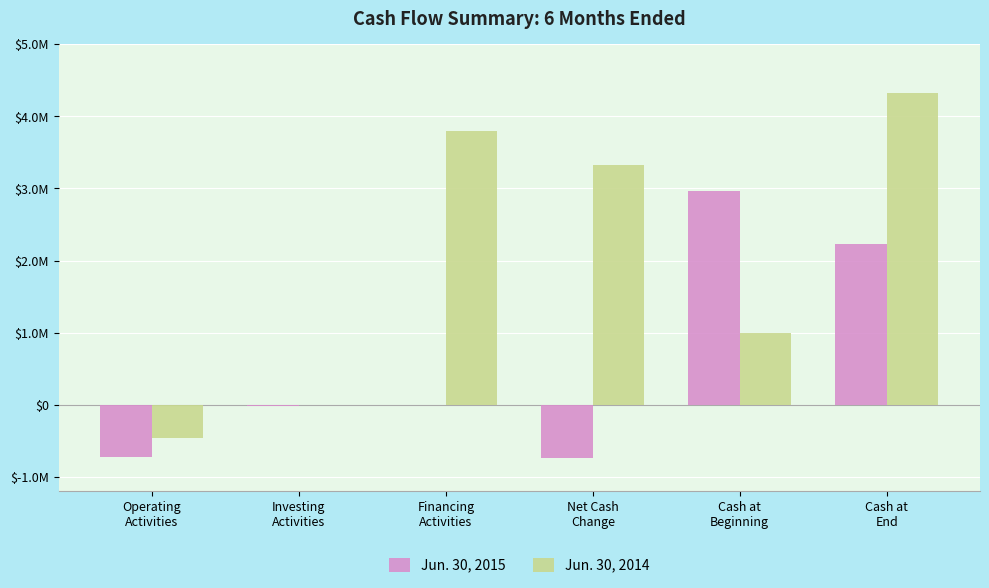

Which category has the highest value in the Jun. 30, 2015 series?

Cash at
Beginning